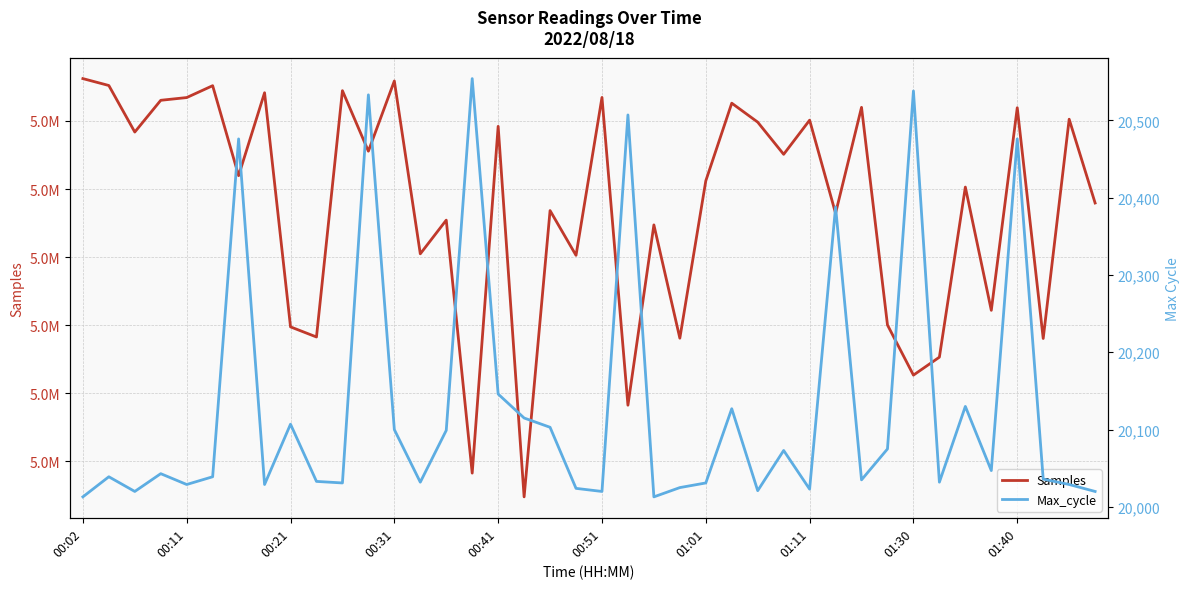

True or false: Max_cycle and Samples intersect in this chart.

False